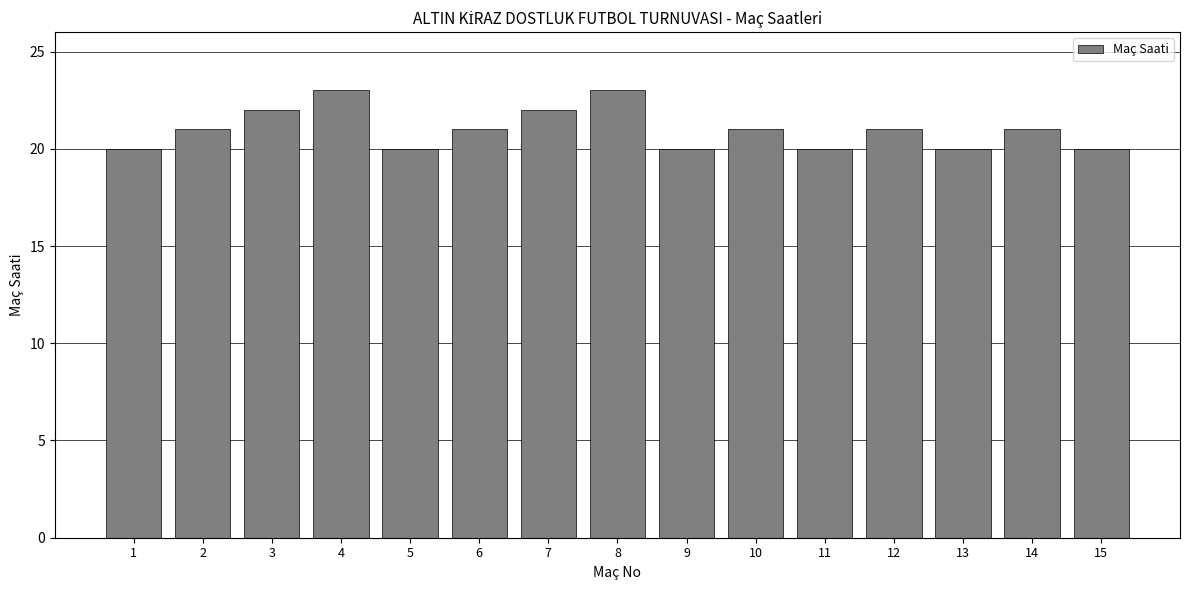

What is the approximate value at 14?

21